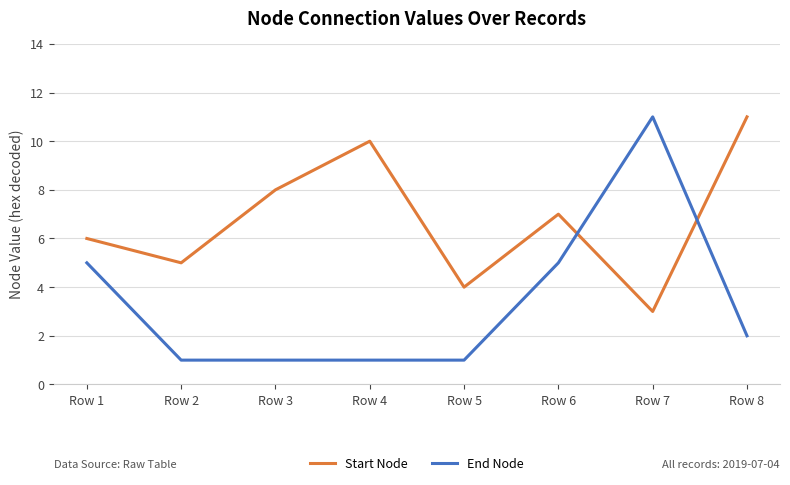

What is the highest value of the Start Node series?

11